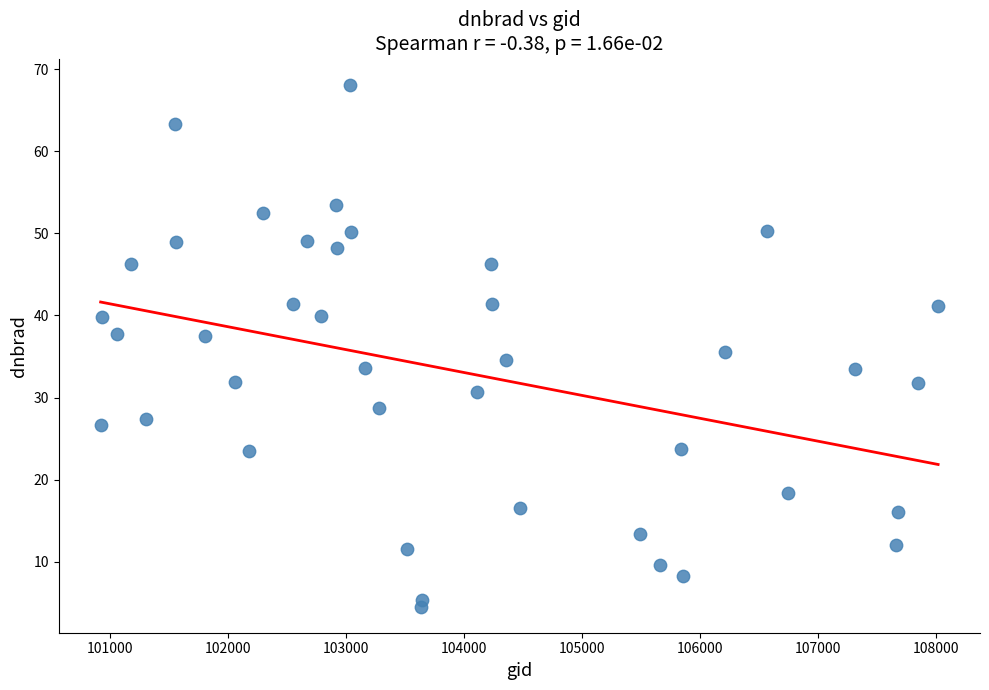

What is the range of Y values (max minus min)?

63.6